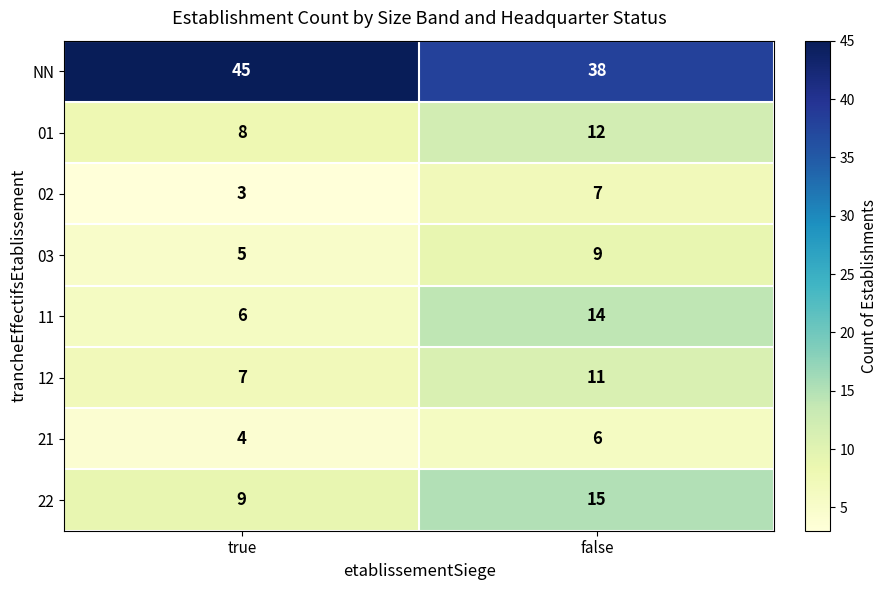

What is the sum of the 03 values at true and false?

14